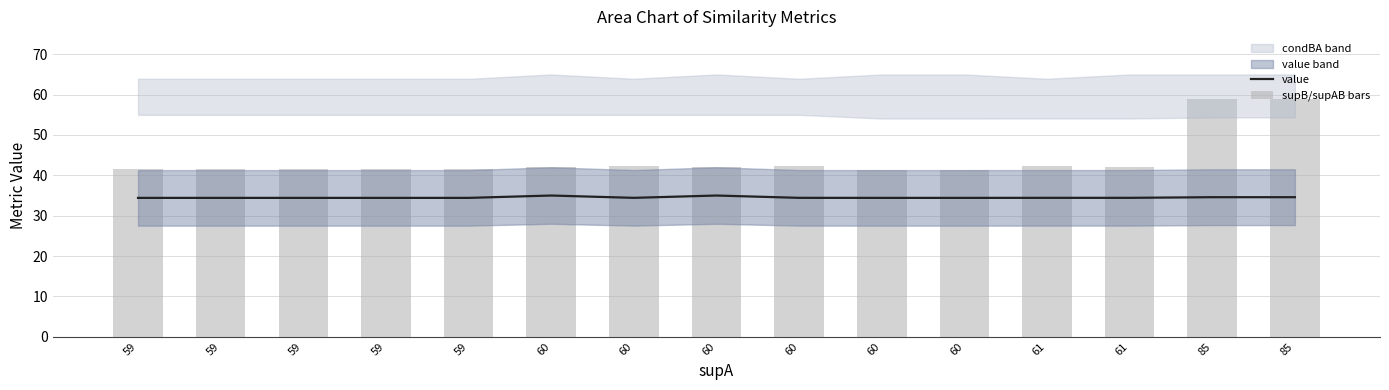

What is the value of the value bar at the 13th from the left?

34.4